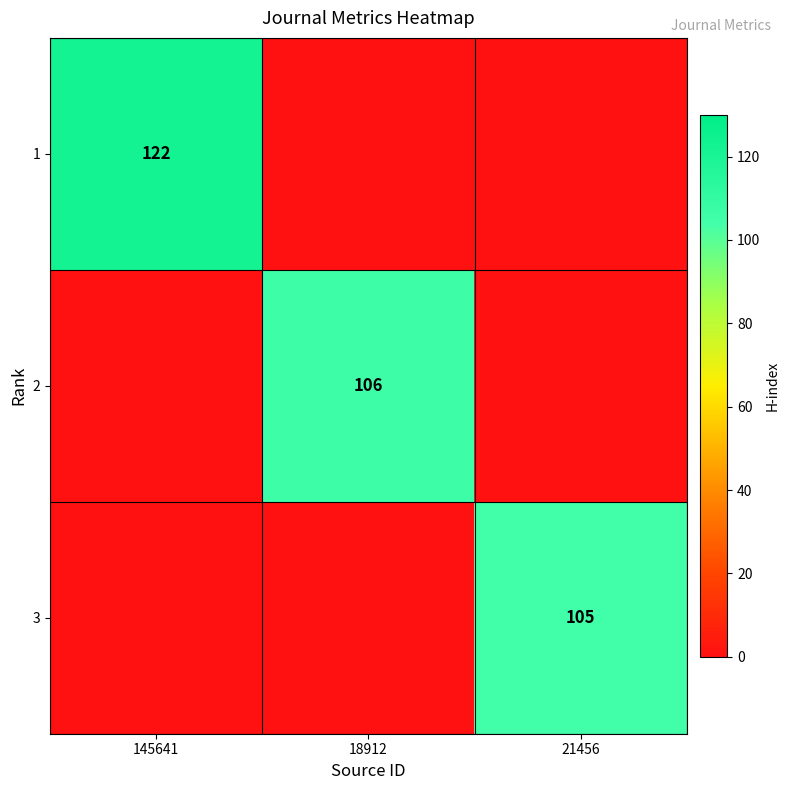

True or false: 2 has a value of 0 at 21456.

True